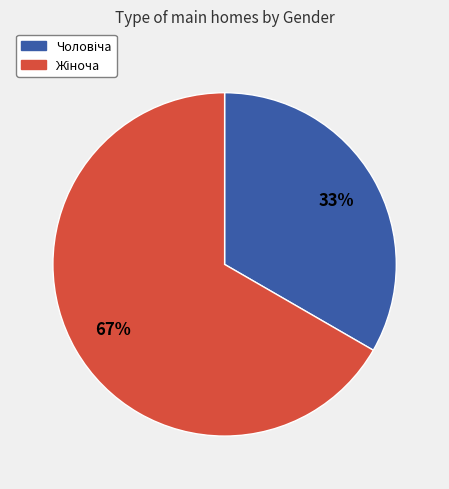

Is there any slice that represents more than half of the pie?

Yes